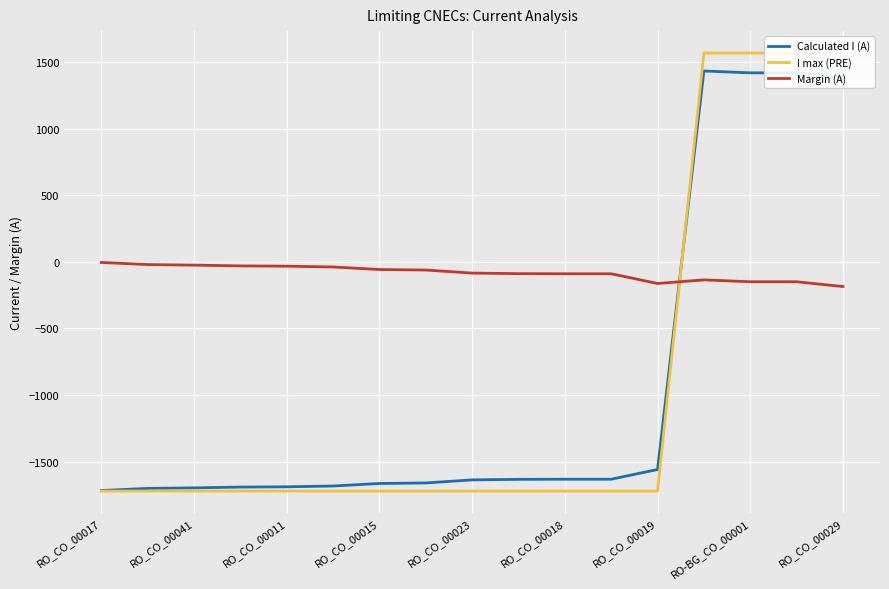

Is it true that Calculated I (A) equals 786 at RO-BG_CO_00001?

False